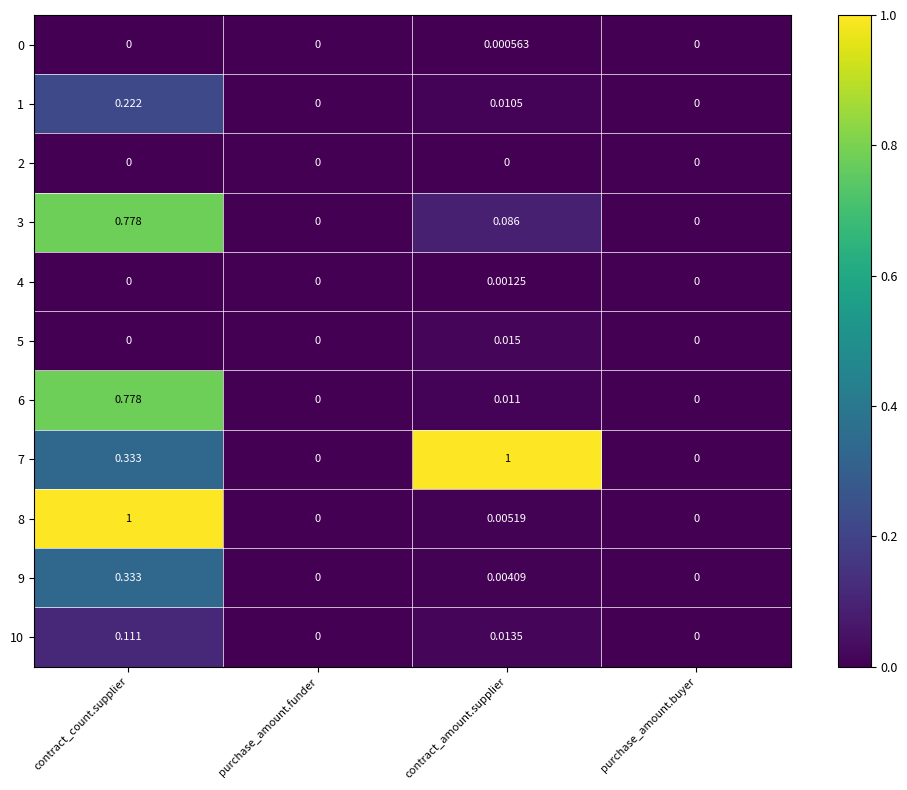

Is the value of 10 at purchase_amount.funder greater than the value of 6 at contract_count.supplier?

No